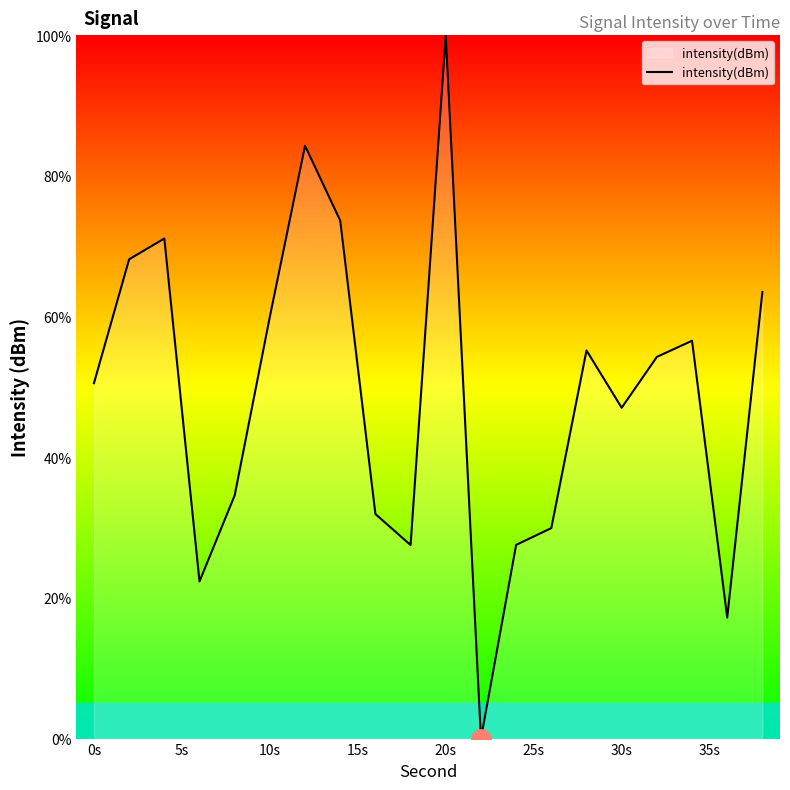

What is the maximum value shown in the chart?

100.0